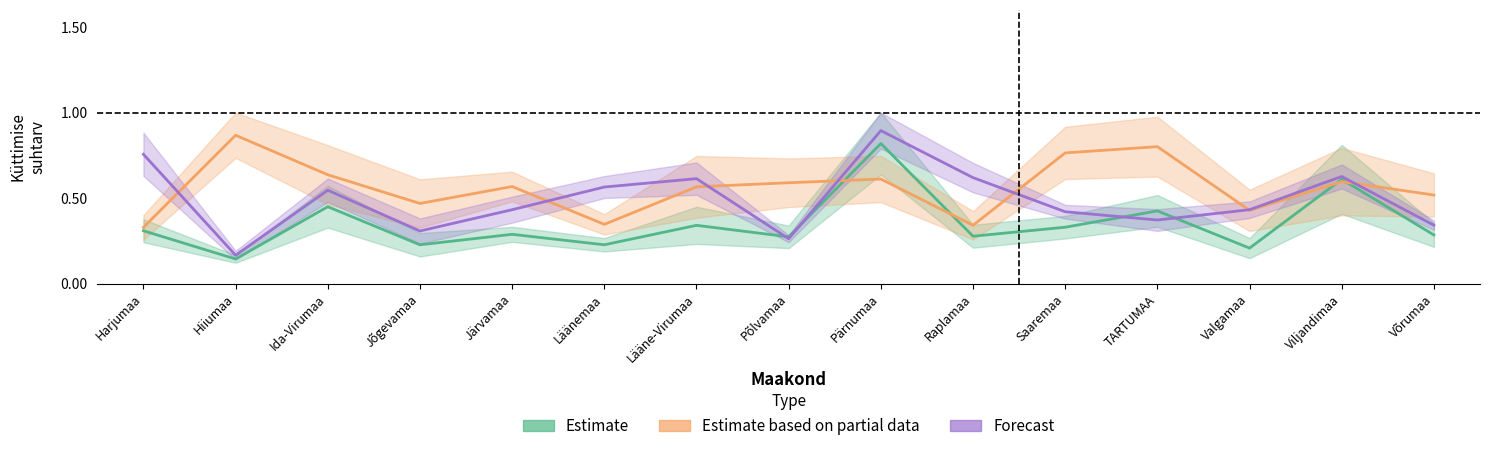

Which series has the largest range (max minus min)?

Forecast